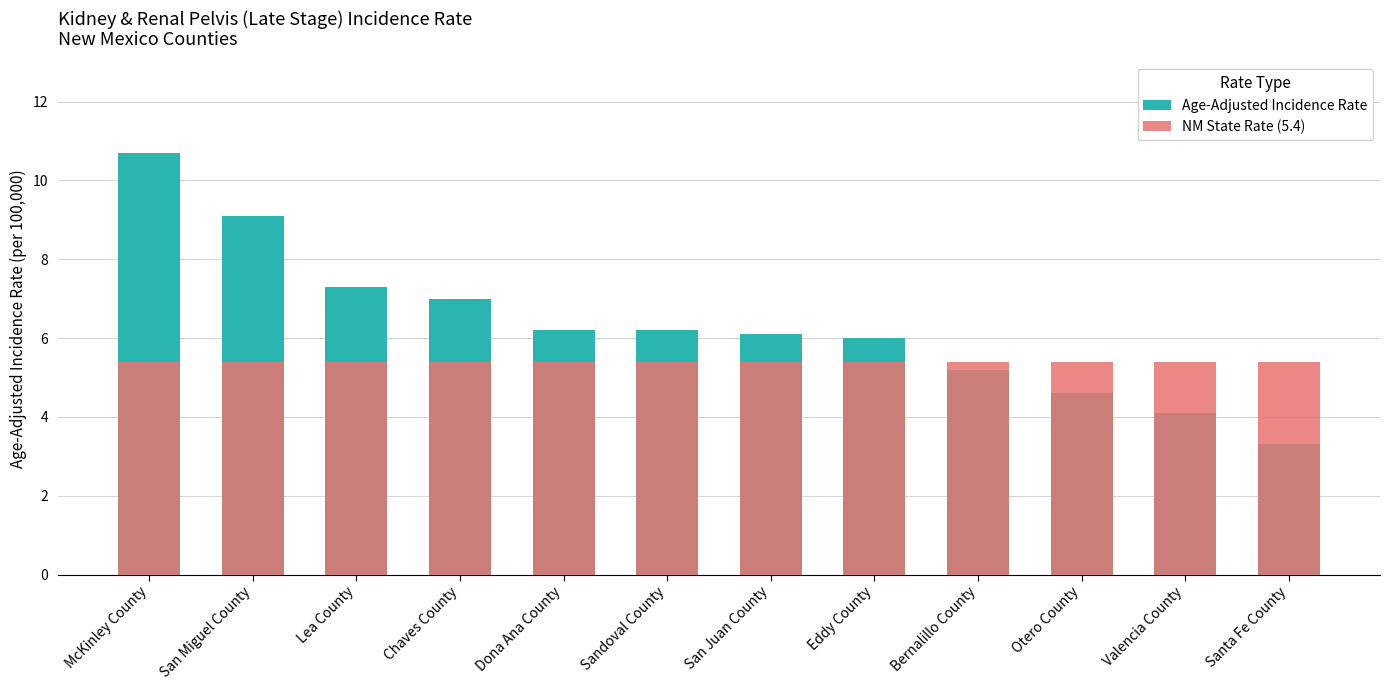

True or false: NM State Rate (5.4) has a value of 5.4 at Lea County.

True